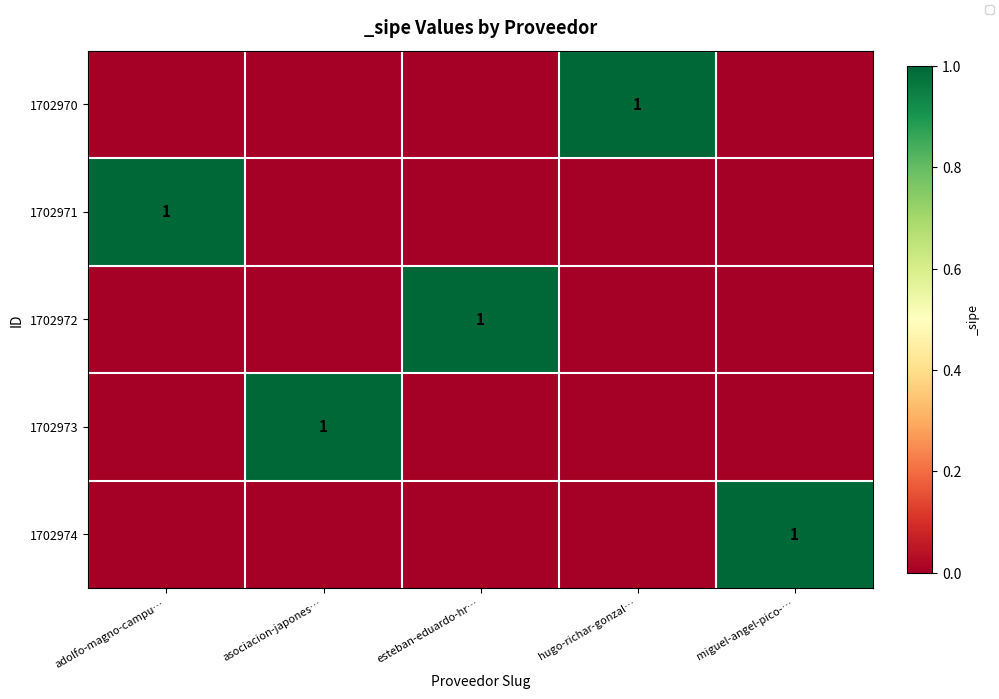

List the labels in order of 1702973 value, largest first.

asociacion-japones…, adolfo-magno-campu…, esteban-eduardo-hr…, hugo-richar-gonzal…, miguel-angel-pico-…